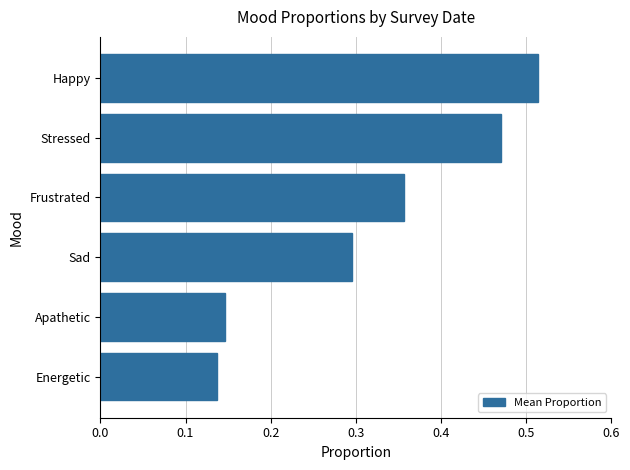

What is the average value?

0.3